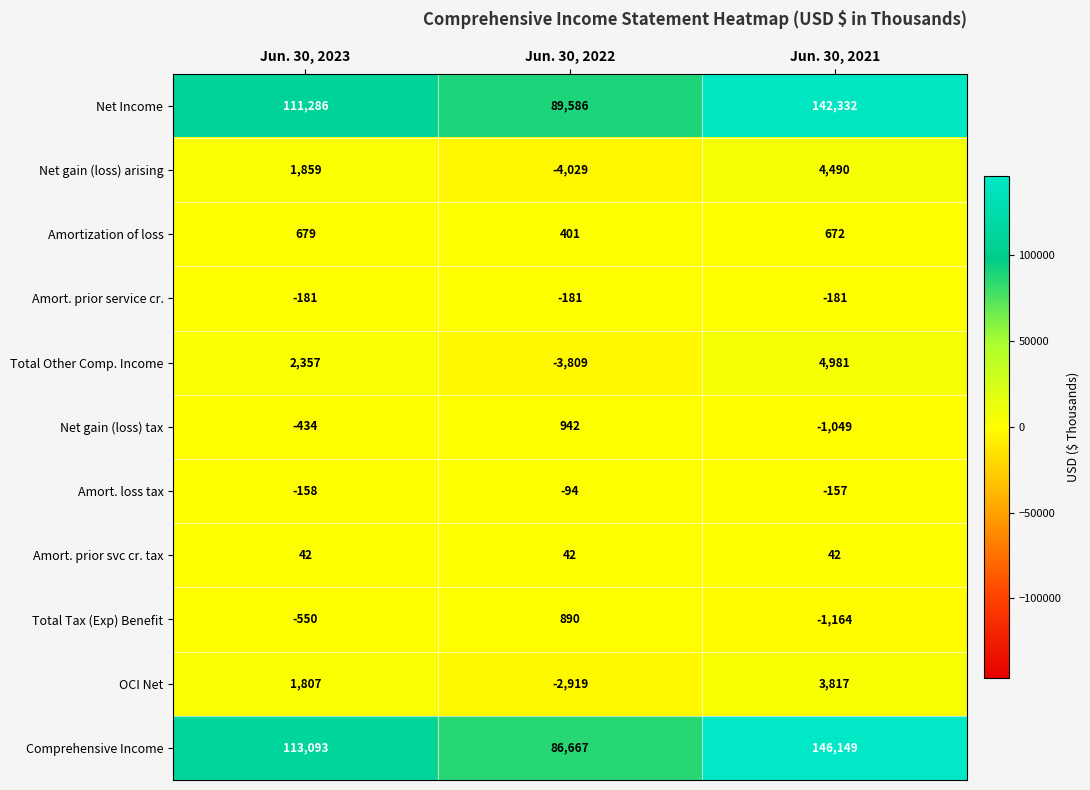

At Jun. 30, 2021, list the series in order from largest to smallest.

Comprehensive Income, Net Income, Total Other Comp. Income, Net gain (loss) arising, OCI Net, Amortization of loss, Amort. prior svc cr. tax, Amort. loss tax, Amort. prior service cr., Net gain (loss) tax, Total Tax (Exp) Benefit